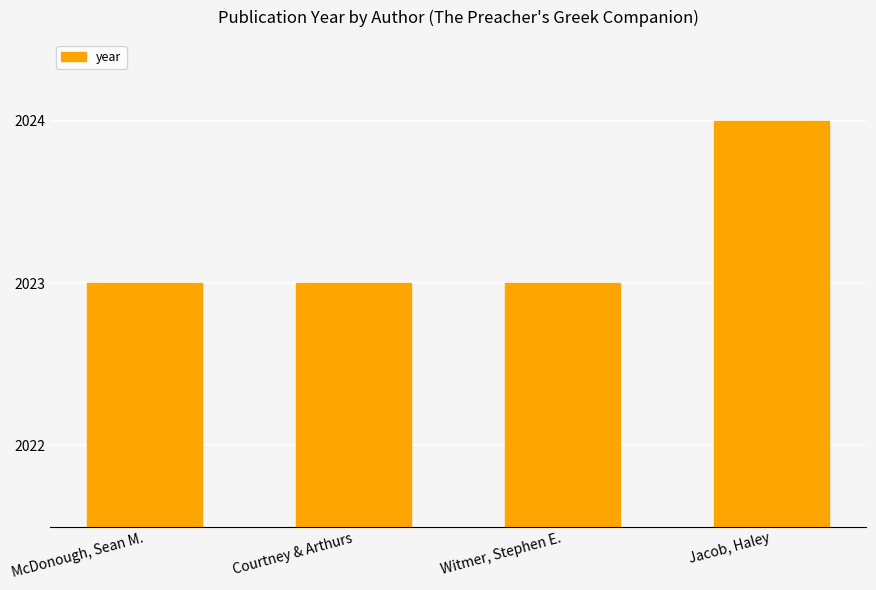

The chart shows a value of 2023 at Courtney & Arthurs. True or false?

True